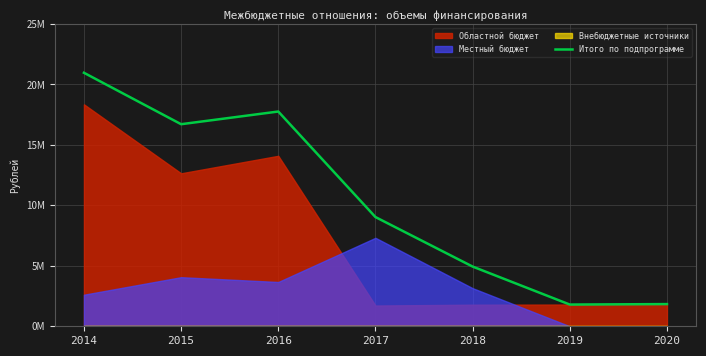

What is the ratio of the value at 2015 to the value at 2020?

9.1